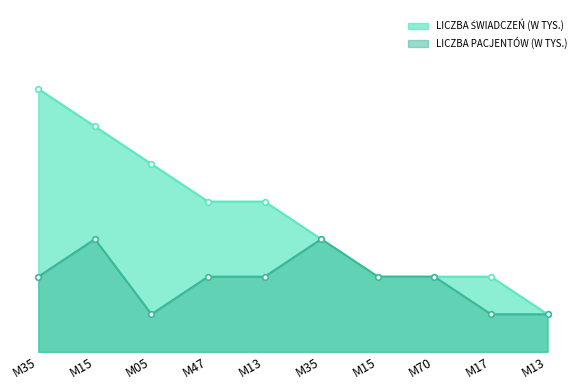

The LICZBA PACJENTÓW (W TYS.) series shows 0.0 at M15. True or false?

False